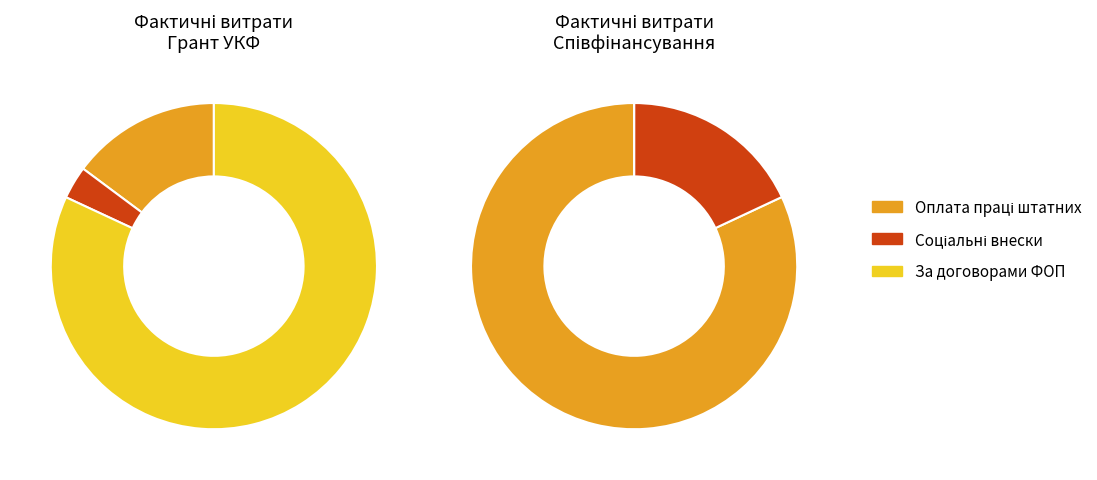

True or false: Інші витрати accounts for 0% of the total.

True